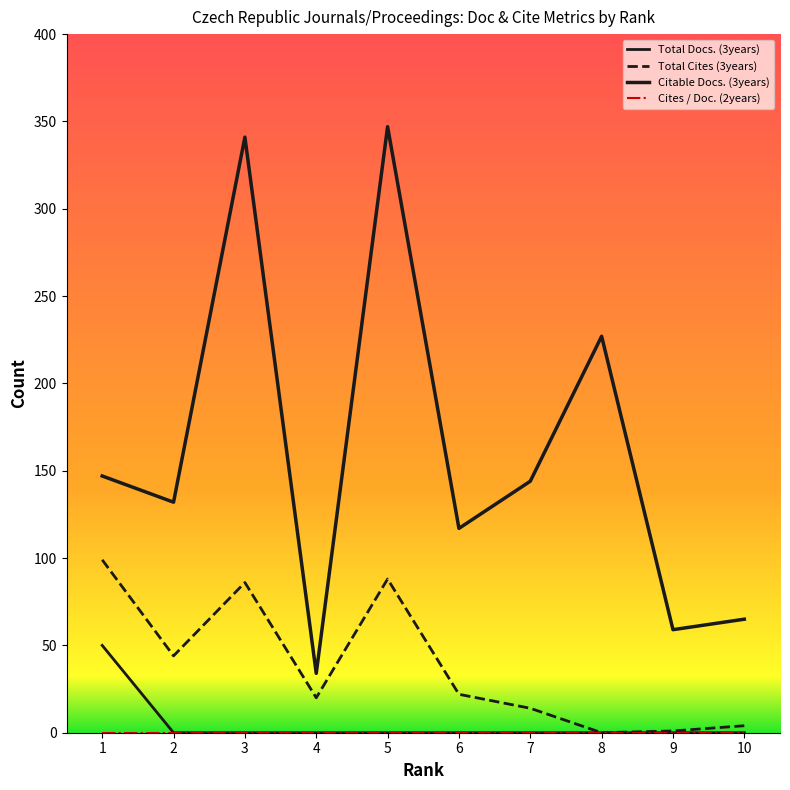

What is the difference between the second highest and minimum values in the Citable Docs. (3years) series?

307